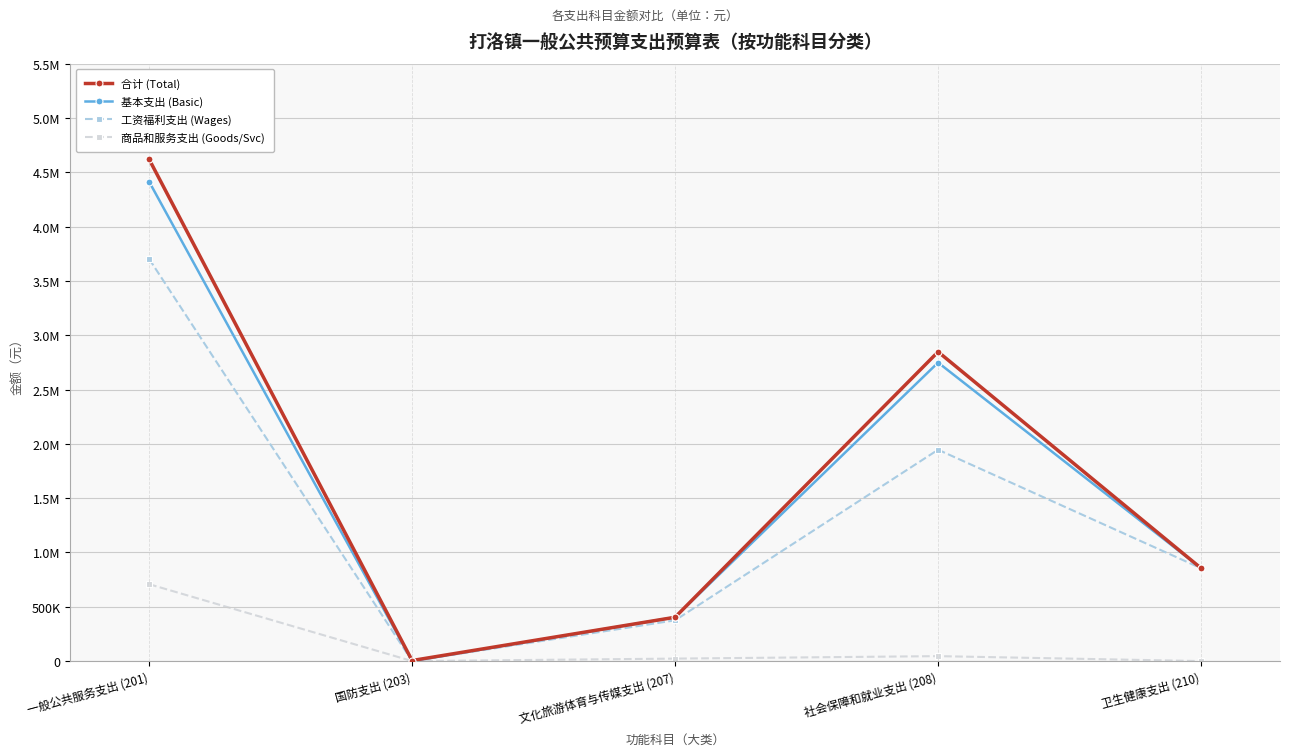

What is the label of the 2nd point from the right?

社会保障和就业支出 (208)